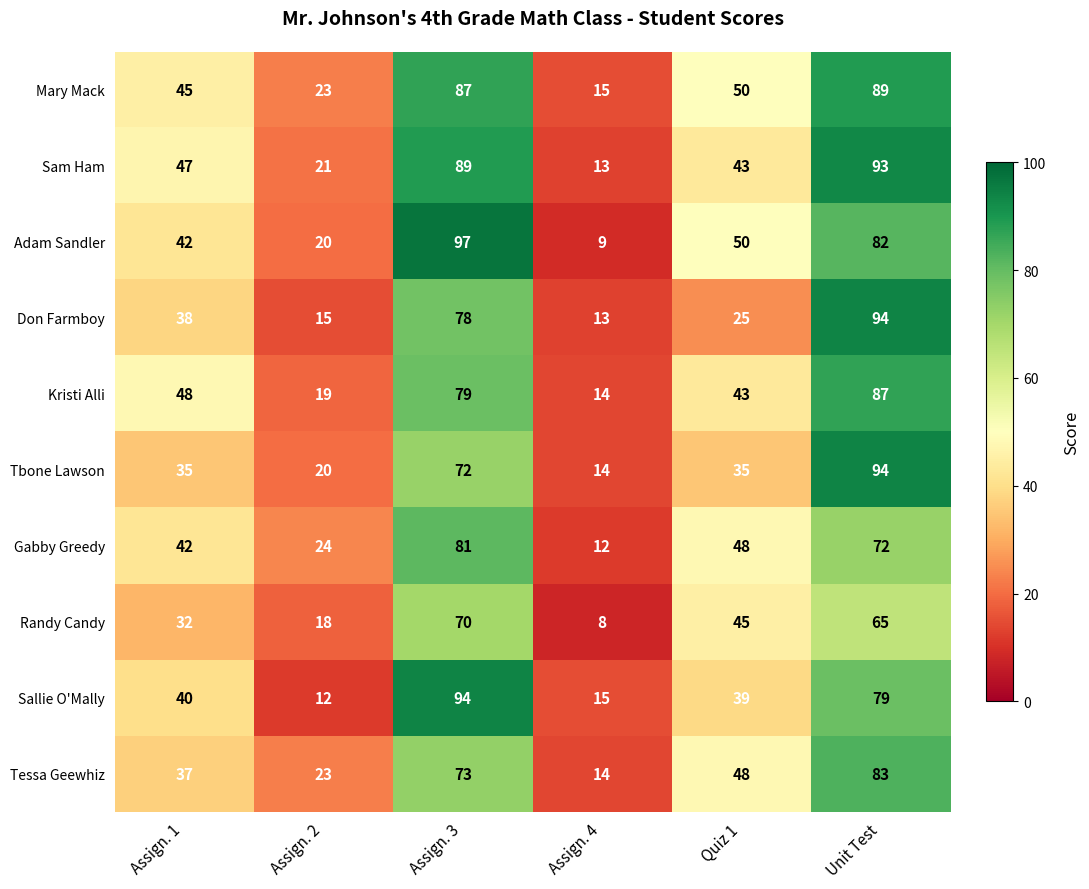

The value of Sallie O'Mally at Quiz 1 is 14. True or false?

False